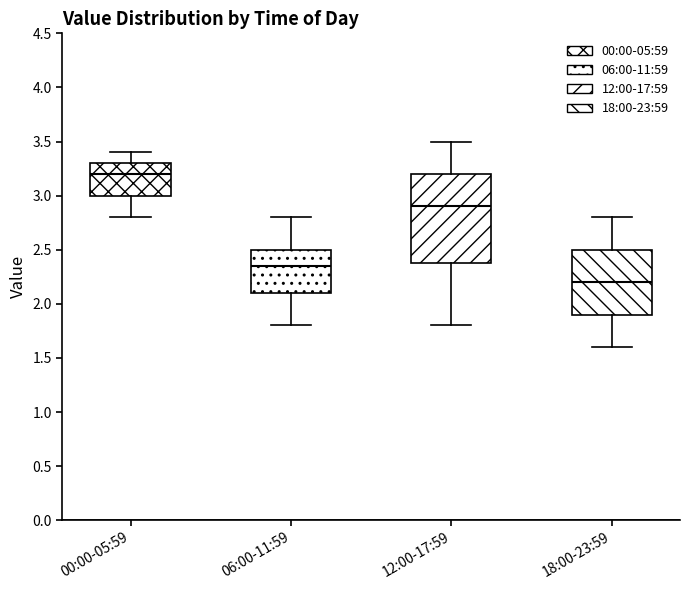

Which box's median line is the lowest?

18:00-23:59